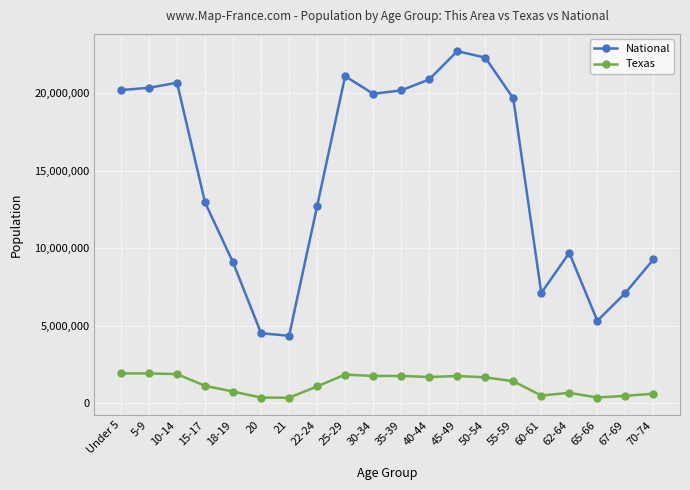

How many lines are shown in the chart?

2